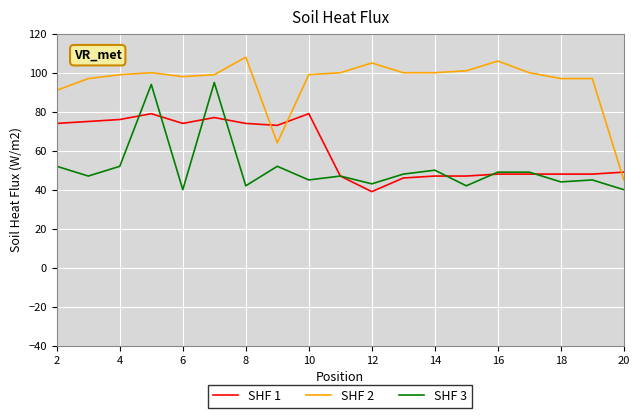

Rank the series by their average value, from lowest to highest.

SHF 3, SHF 1, SHF 2